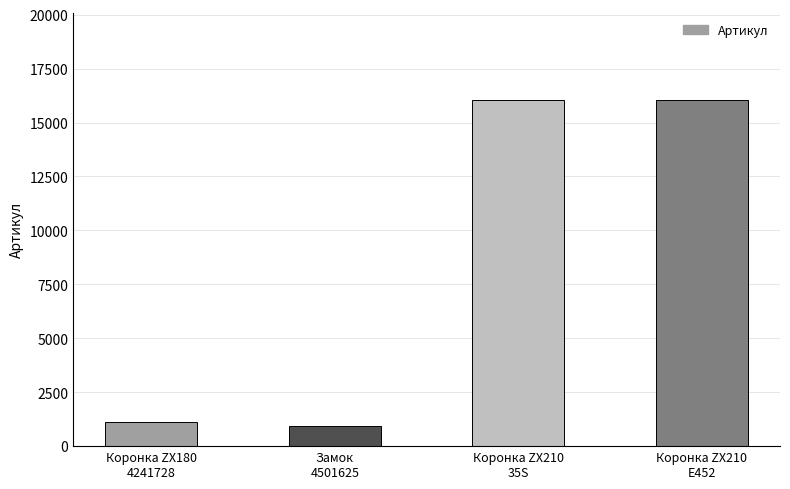

What is the label of the 4th bar from the left?

Коронка ZX210
E452